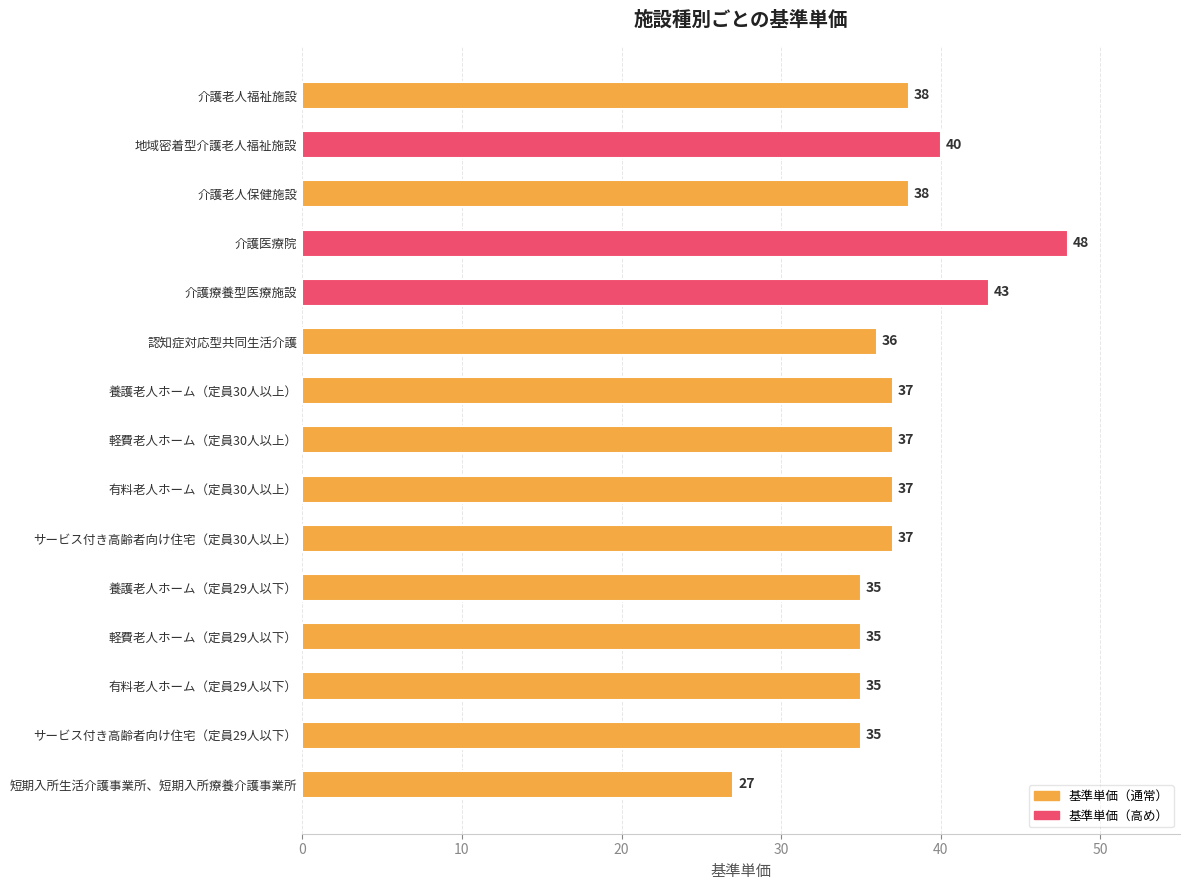

Between 短期入所生活介護事業所、短期入所療養介護事業所 and 養護老人ホーム（定員30人以上）, which is larger?

養護老人ホーム（定員30人以上）